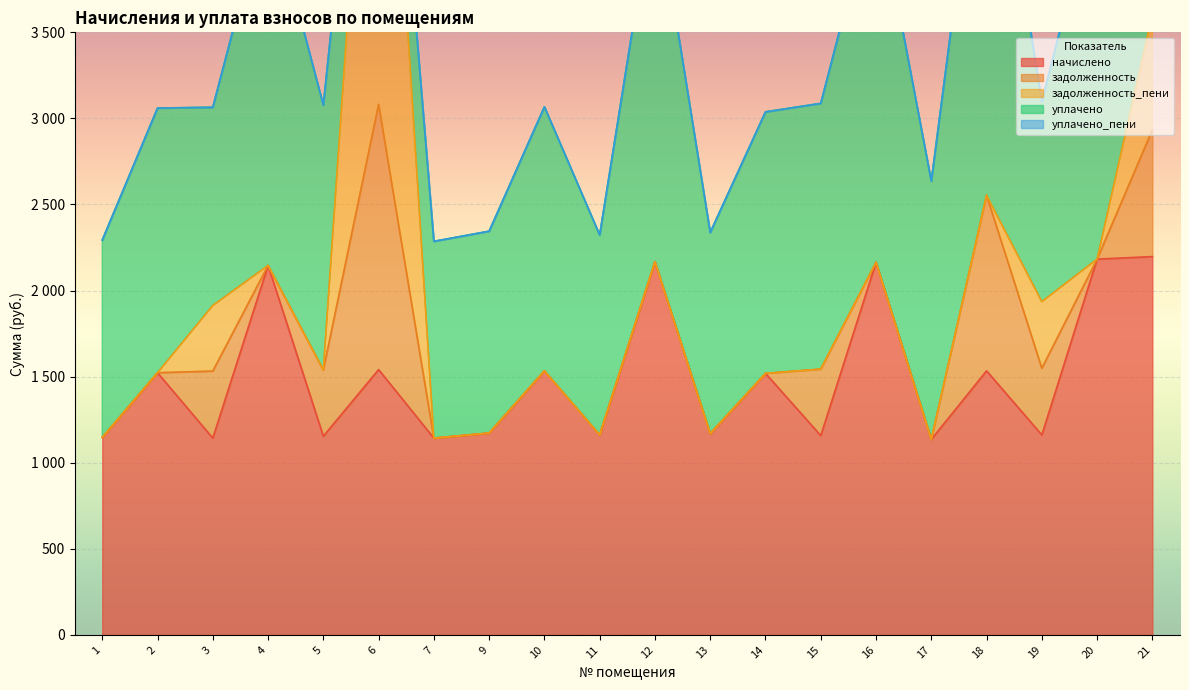

Is the value of задолженность_пени at 18 greater than the value of начислено at 9?

No